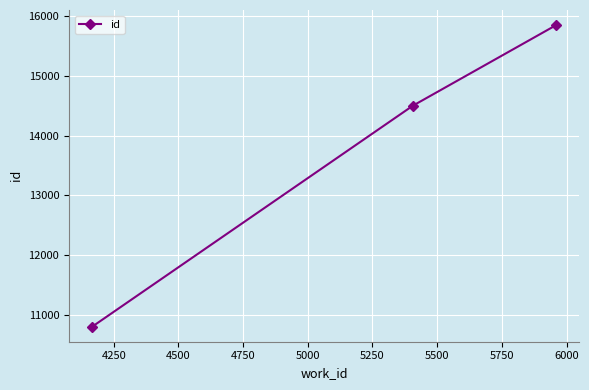

What is the smallest value displayed?

10797